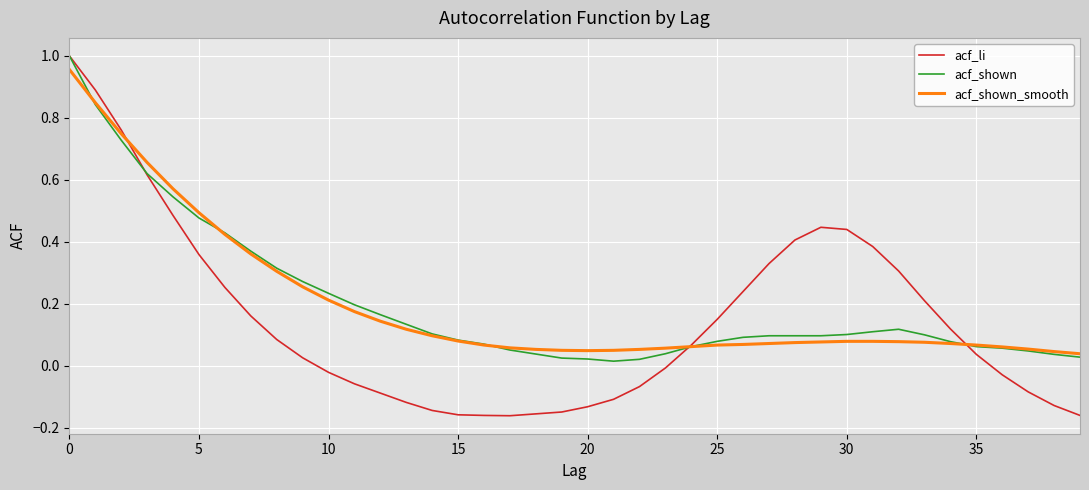

How many times do acf_li and acf_shown_smooth cross each other?

3